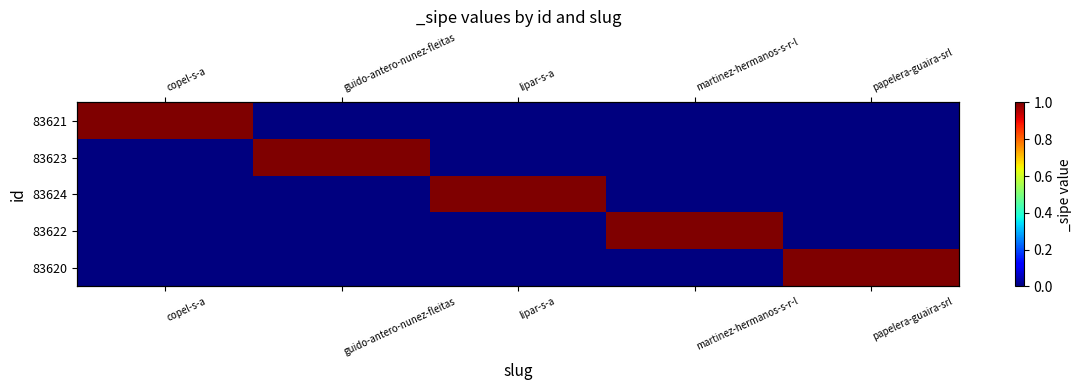

At how many categories does at least one series exceed 0?

5